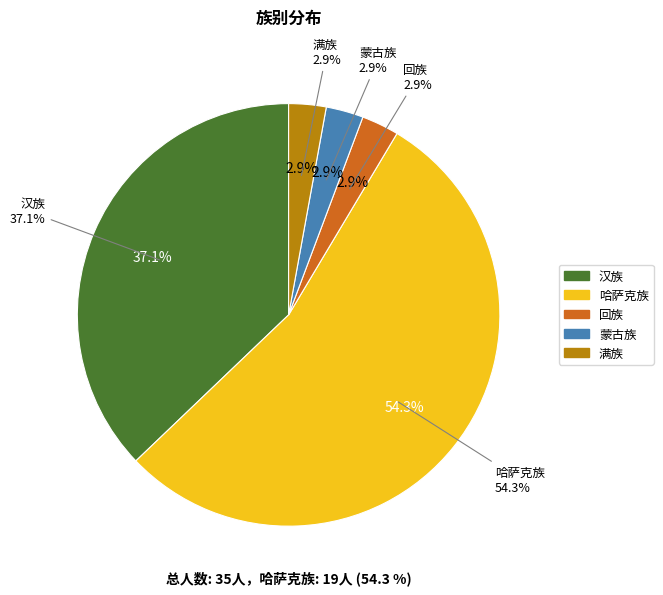

How many slices are in this pie chart?

5